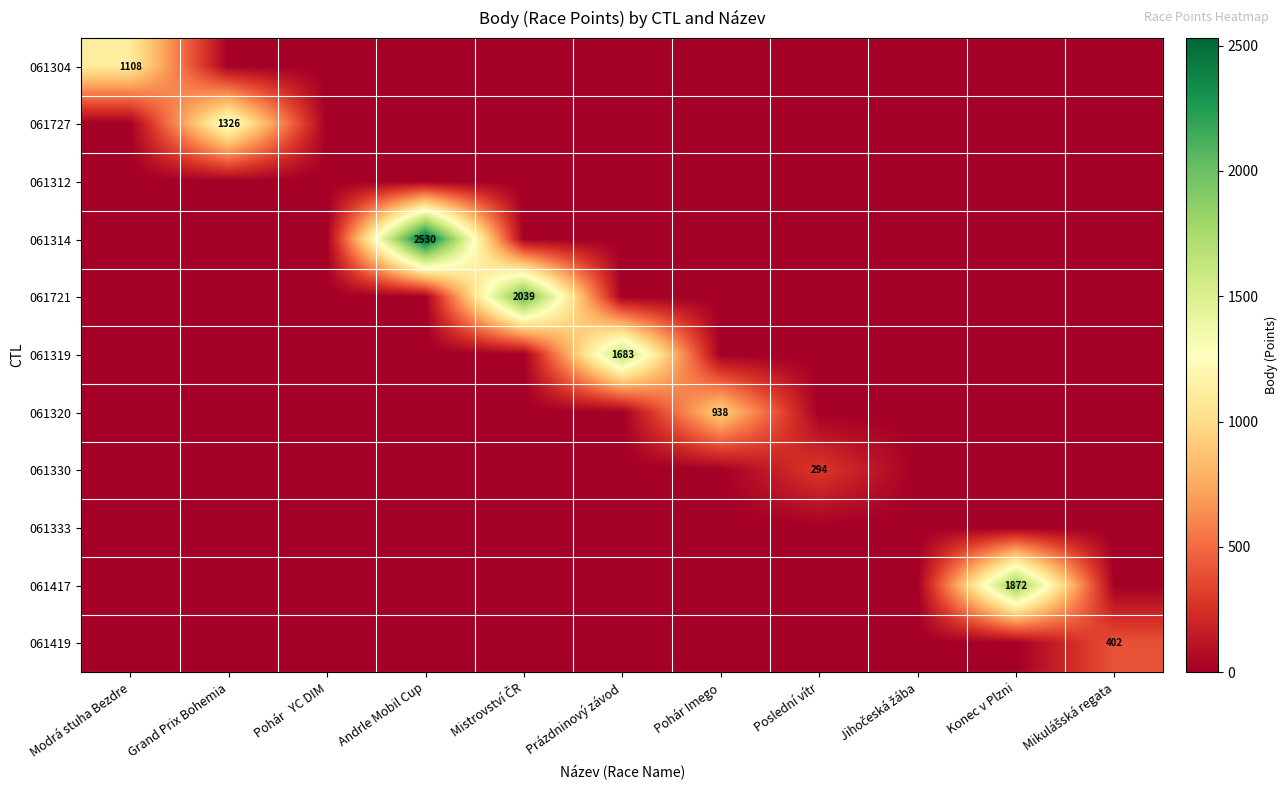

Count the number of data series in this chart.

11